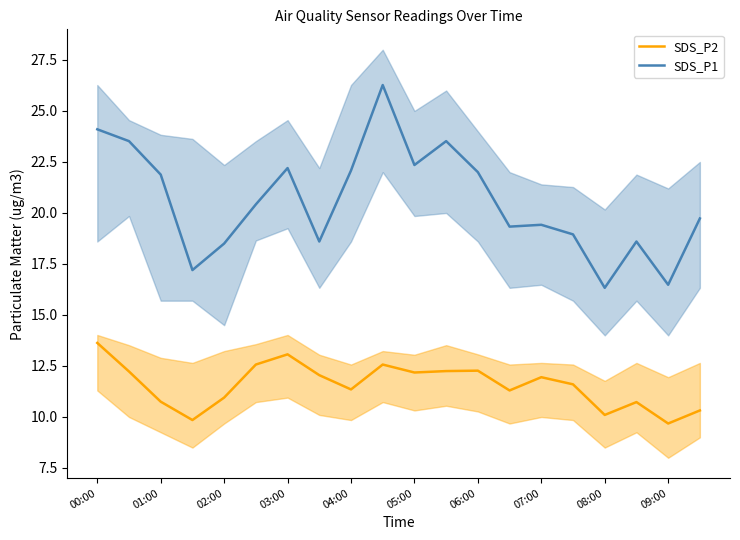

What is the highest value of the SDS_P2 series?

13.6